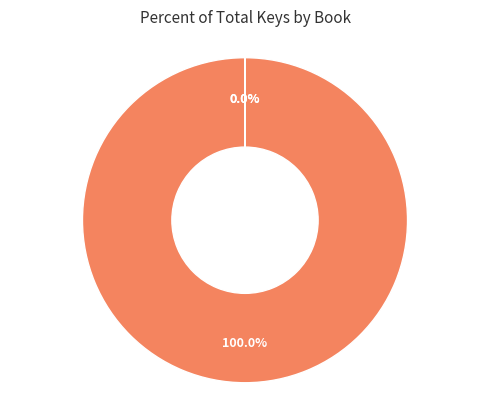

Which slice is the smallest?

Sugaring Time (5667)